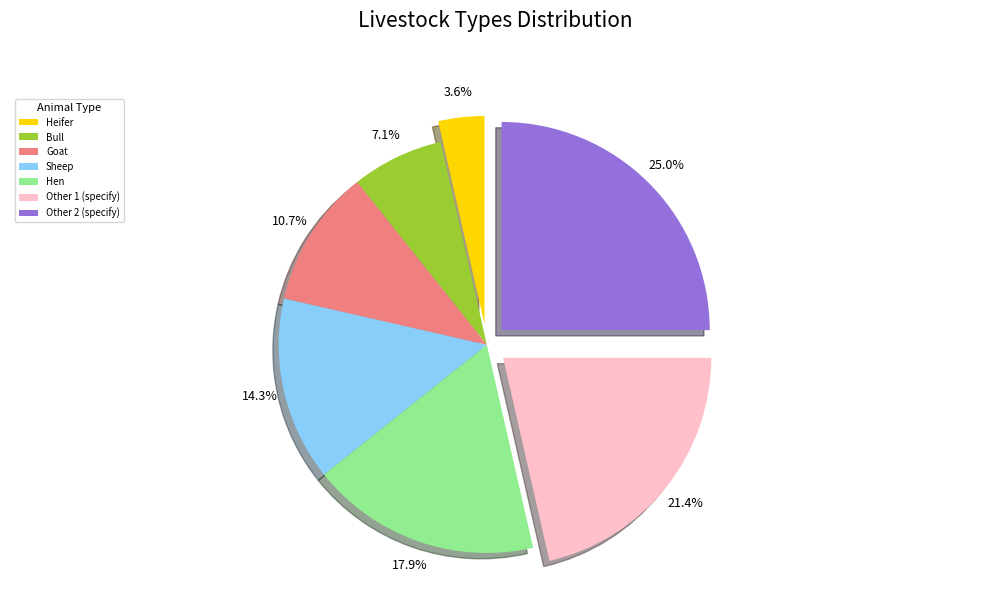

Does Other 2 (specify) represent more than half of the total?

No